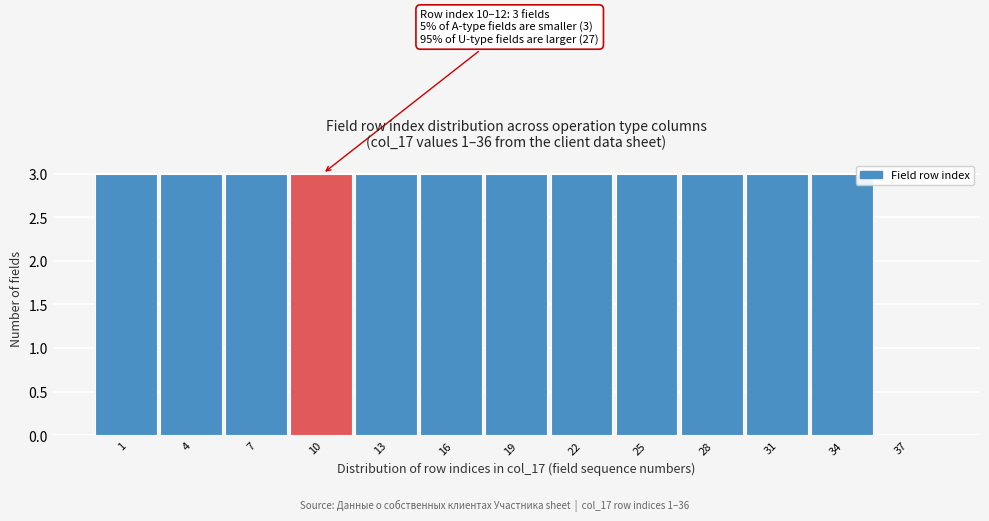

Reading left to right, extract all data points from this chart.

1=3	4=3	7=3	10=3	13=3	16=3	19=3	22=3	25=3	28=3	31=3	34=3	37=0